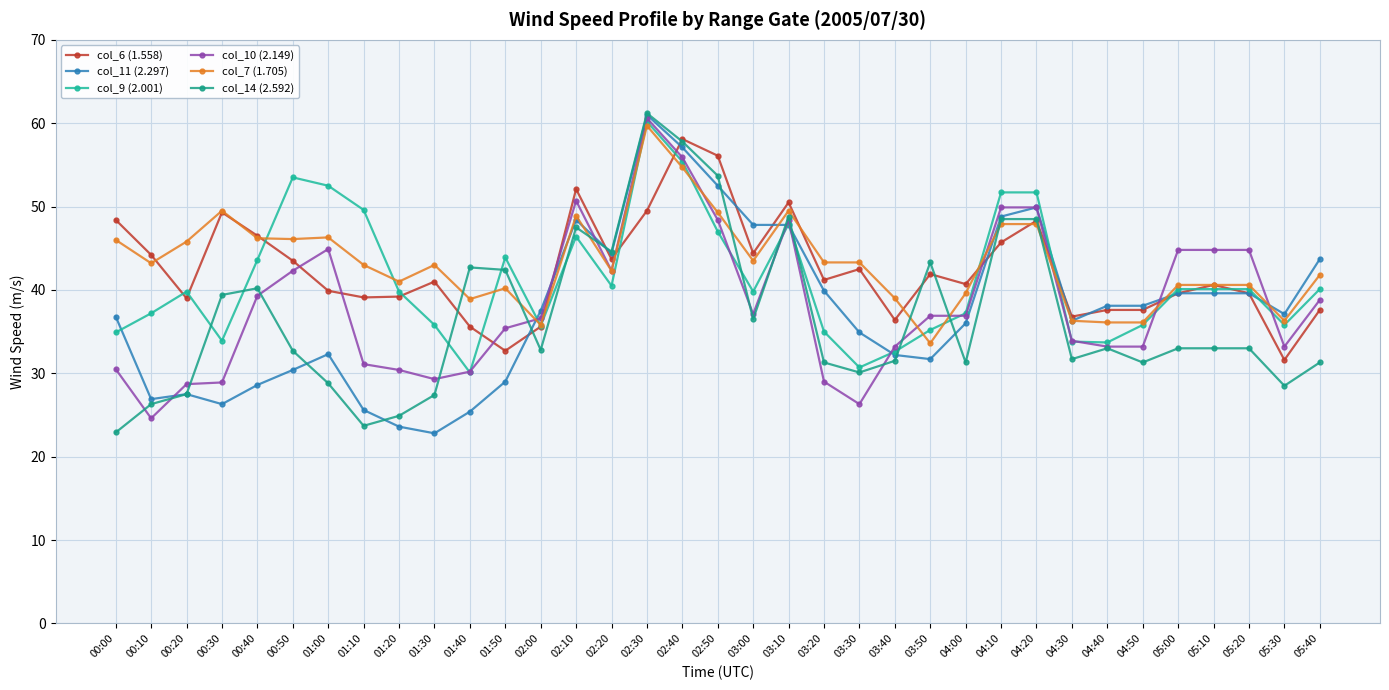

Does the chart have visible grid lines?

Yes